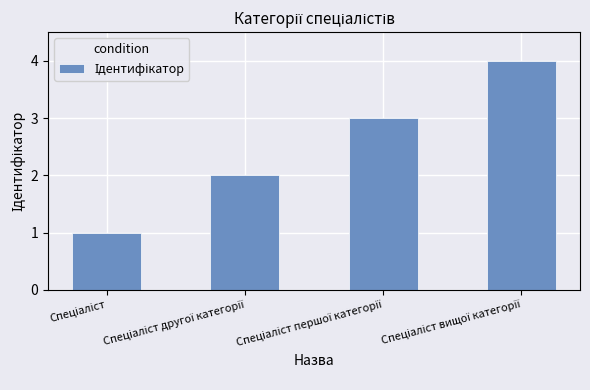

What is the difference between the maximum and minimum values?

3